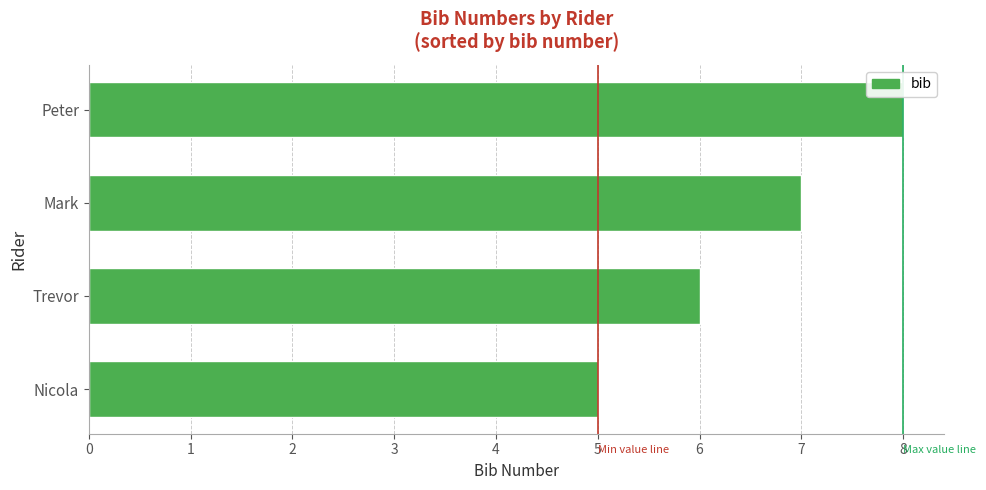

What value does the data have at Nicola?

5